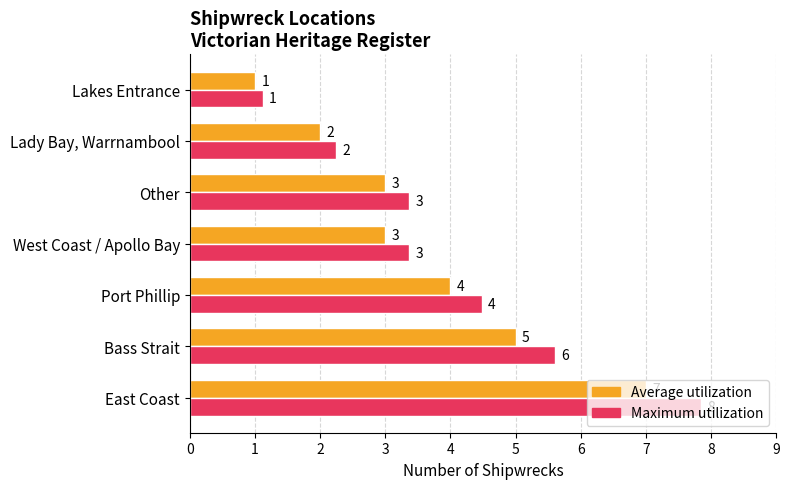

Which category has the lowest value in the Maximum utilization series?

Lakes Entrance